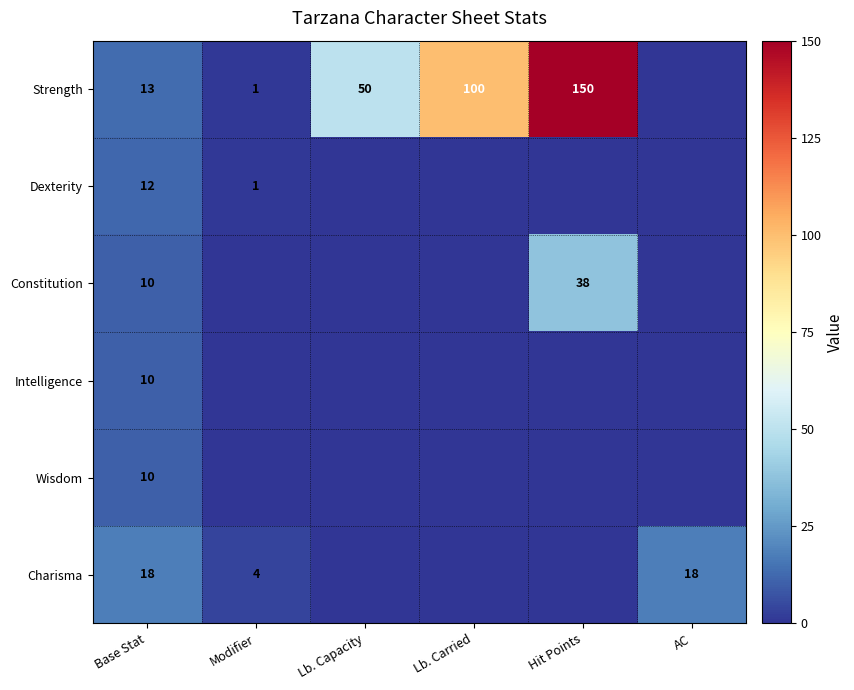

The value of Dexterity at Base Stat is 17. True or false?

False